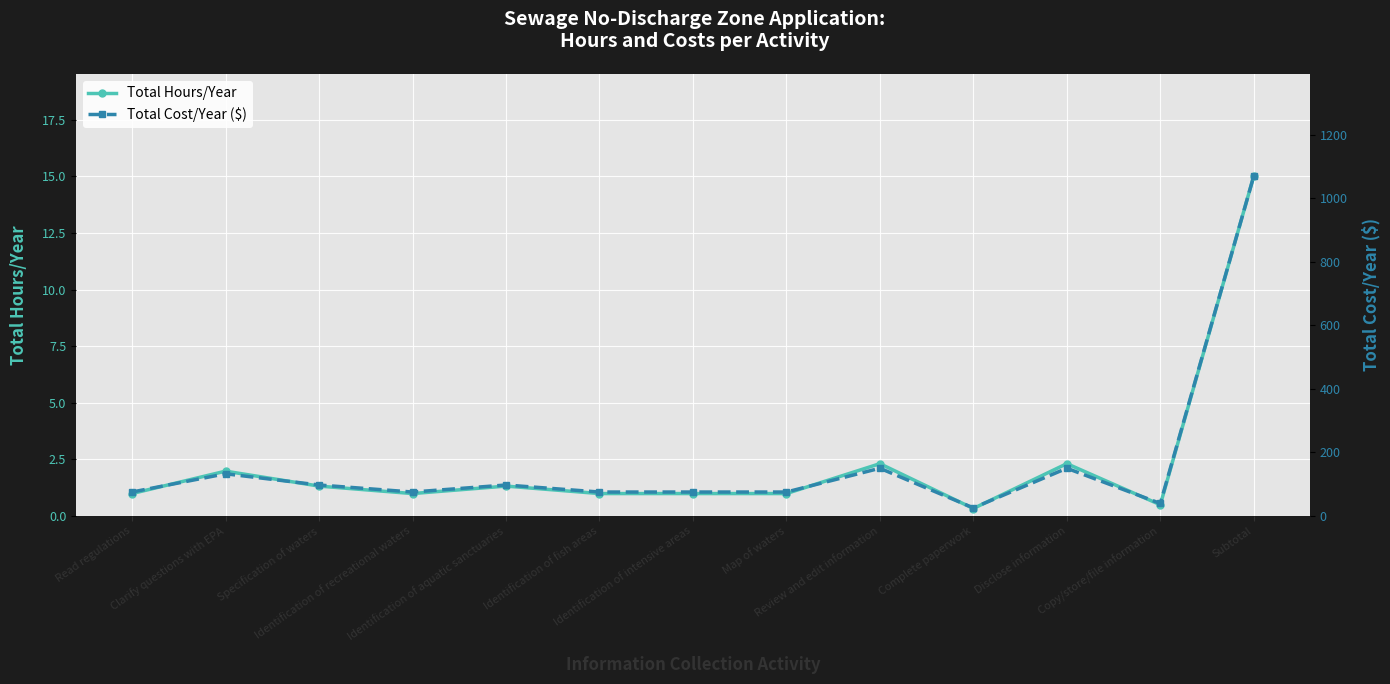

Rank the categories by Total Cost/Year ($) value from highest to lowest.

Subtotal, Review and edit information, Disclose information, Clarify questions with EPA, Specification of waters, Identification of aquatic sanctuaries, Read regulations, Identification of recreational waters, Identification of fish areas, Identification of intensive areas, Map of waters, Copy/store/file information, Complete paperwork